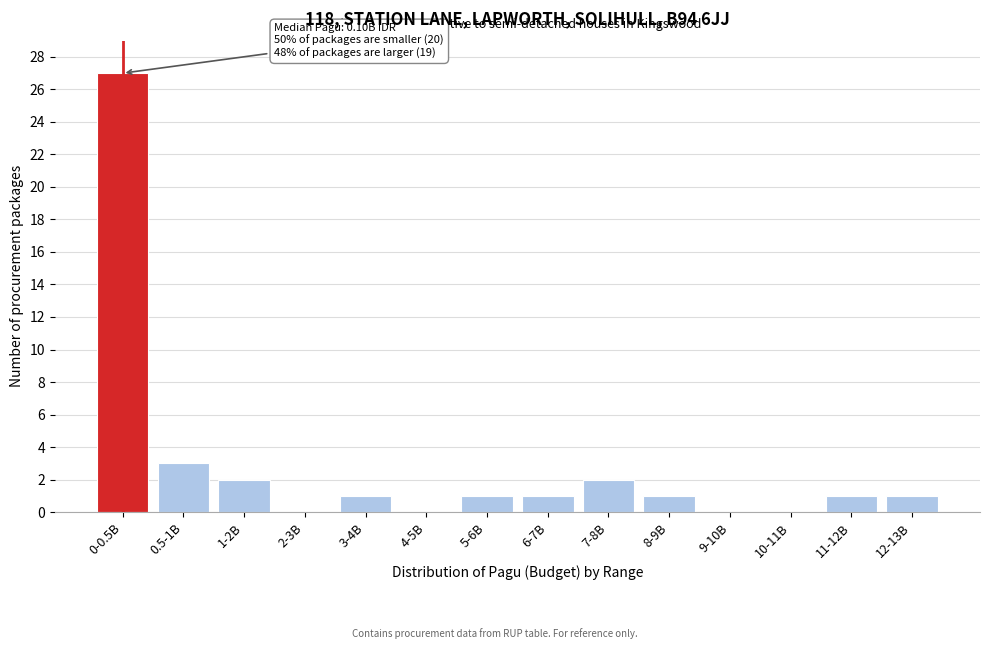

Reading left to right, extract all data points from this chart.

0-0.5B=27	0.5-1B=3	1-2B=2	2-3B=0	3-4B=1	4-5B=0	5-6B=1	6-7B=1	7-8B=2	8-9B=1	9-10B=0	10-11B=0	11-12B=1	12-13B=1